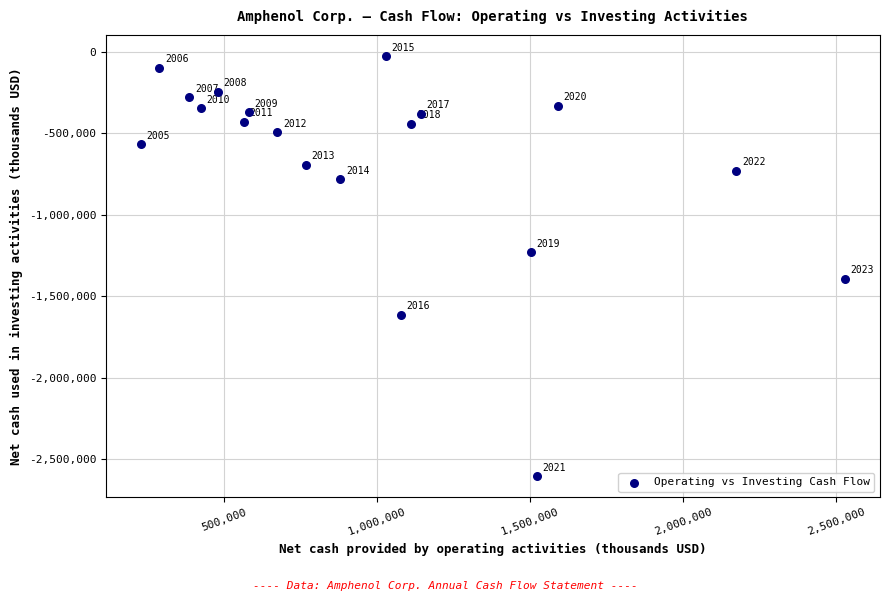

What is the range of Y values (max minus min)?

2577100